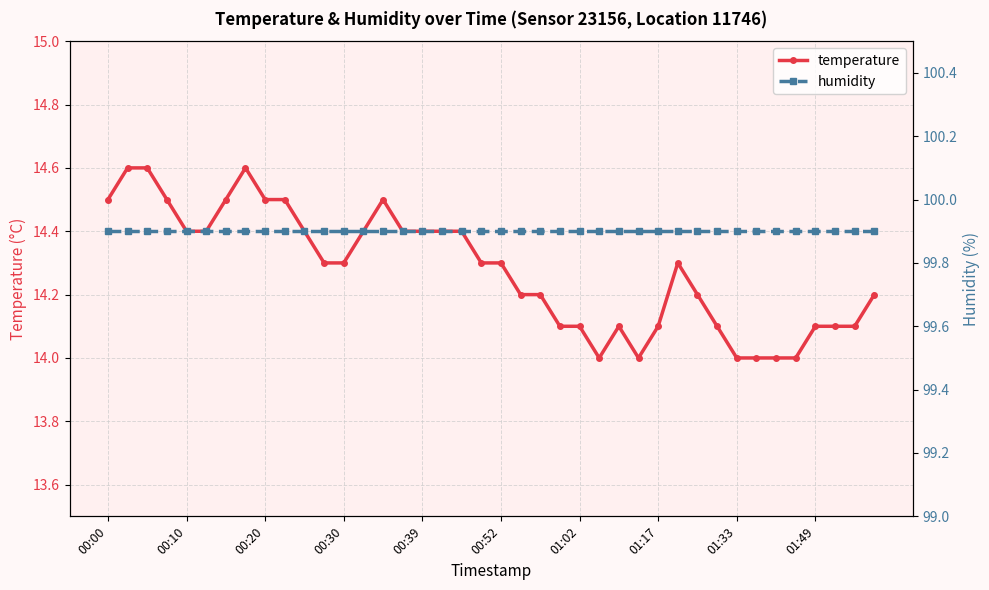

Reading left to right, transcribe all the data shown in this chart.

temperature: 14.5	14.6	14.6	14.5	14.4	14.4	14.5	14.6	14.5	14.5	14.4	14.3	14.3	14.4	14.5	14.4	14.4	14.4	14.4	14.3	14.3	14.2	14.2	14.1	14.1	14.0	14.1	14.0	14.1	14.3	14.2	14.1	14.0	14.0	14.0	14.0	14.1	14.1	14.1	14.2
humidity: 99.9	99.9	99.9	99.9	99.9	99.9	99.9	99.9	99.9	99.9	99.9	99.9	99.9	99.9	99.9	99.9	99.9	99.9	99.9	99.9	99.9	99.9	99.9	99.9	99.9	99.9	99.9	99.9	99.9	99.9	99.9	99.9	99.9	99.9	99.9	99.9	99.9	99.9	99.9	99.9